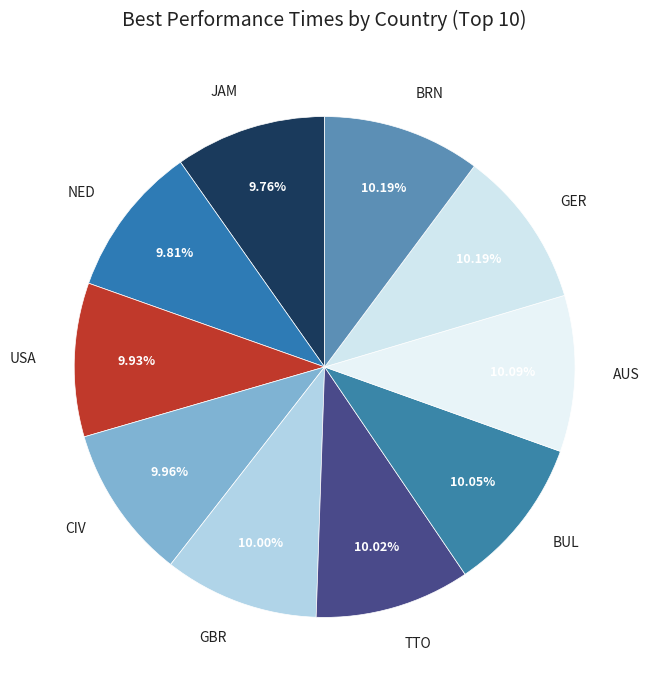

Count the number of slices in the pie.

10